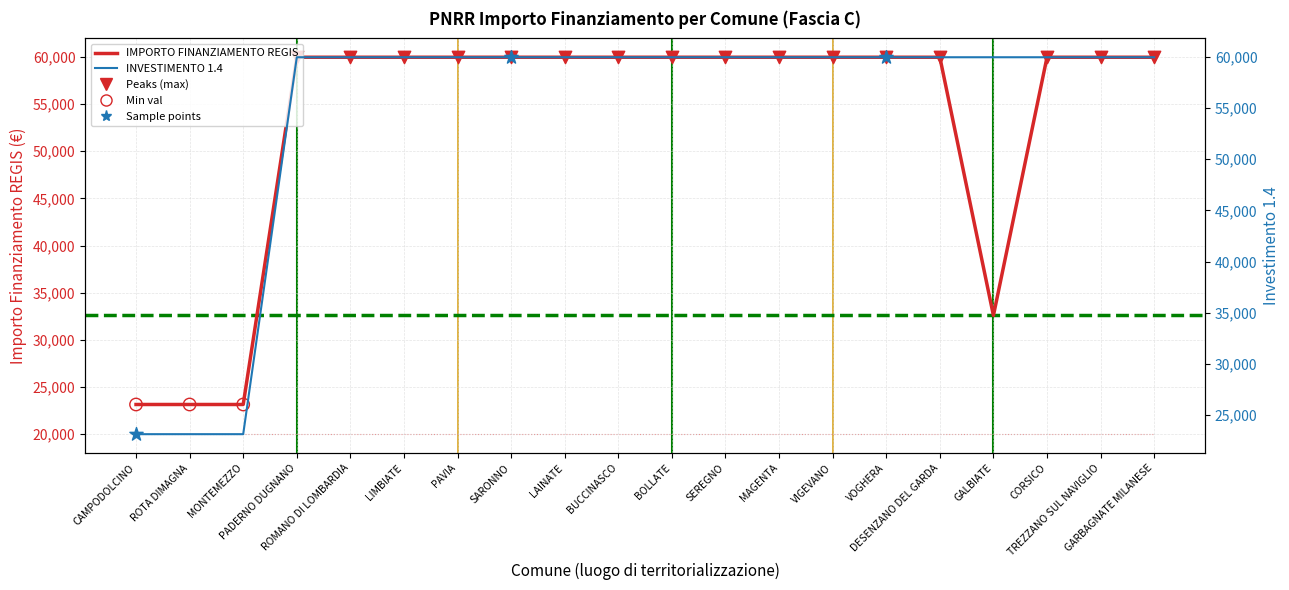

At which category is the sum across all series the highest?

PADERNO DUGNANO